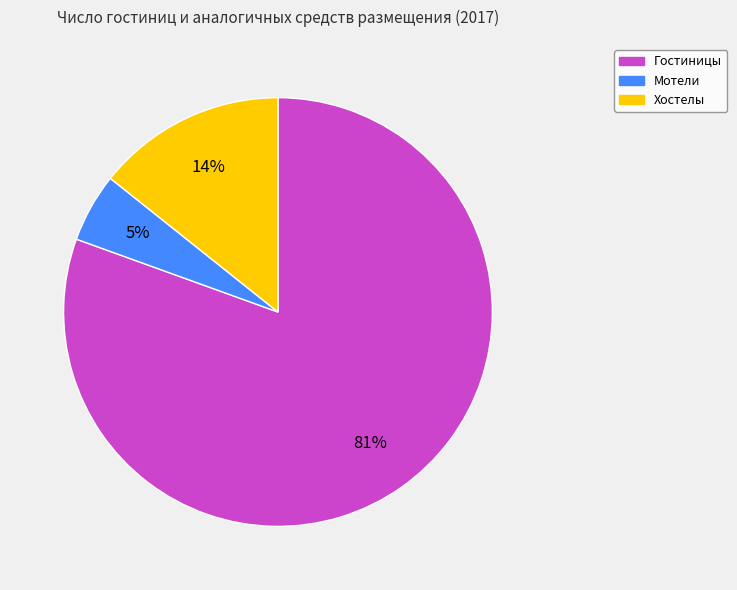

To the nearest percent, what is the combined percentage of Гостиницы and Хостелы?

95%